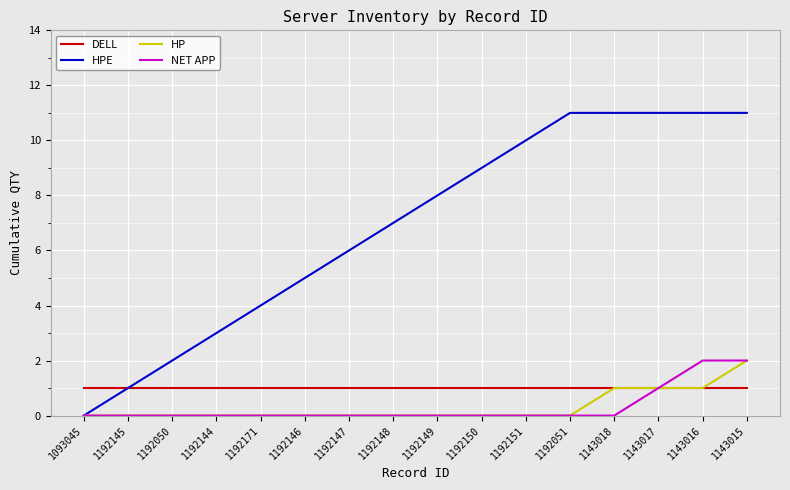

Which series changed the most between 1192145 and 1143015?

HPE